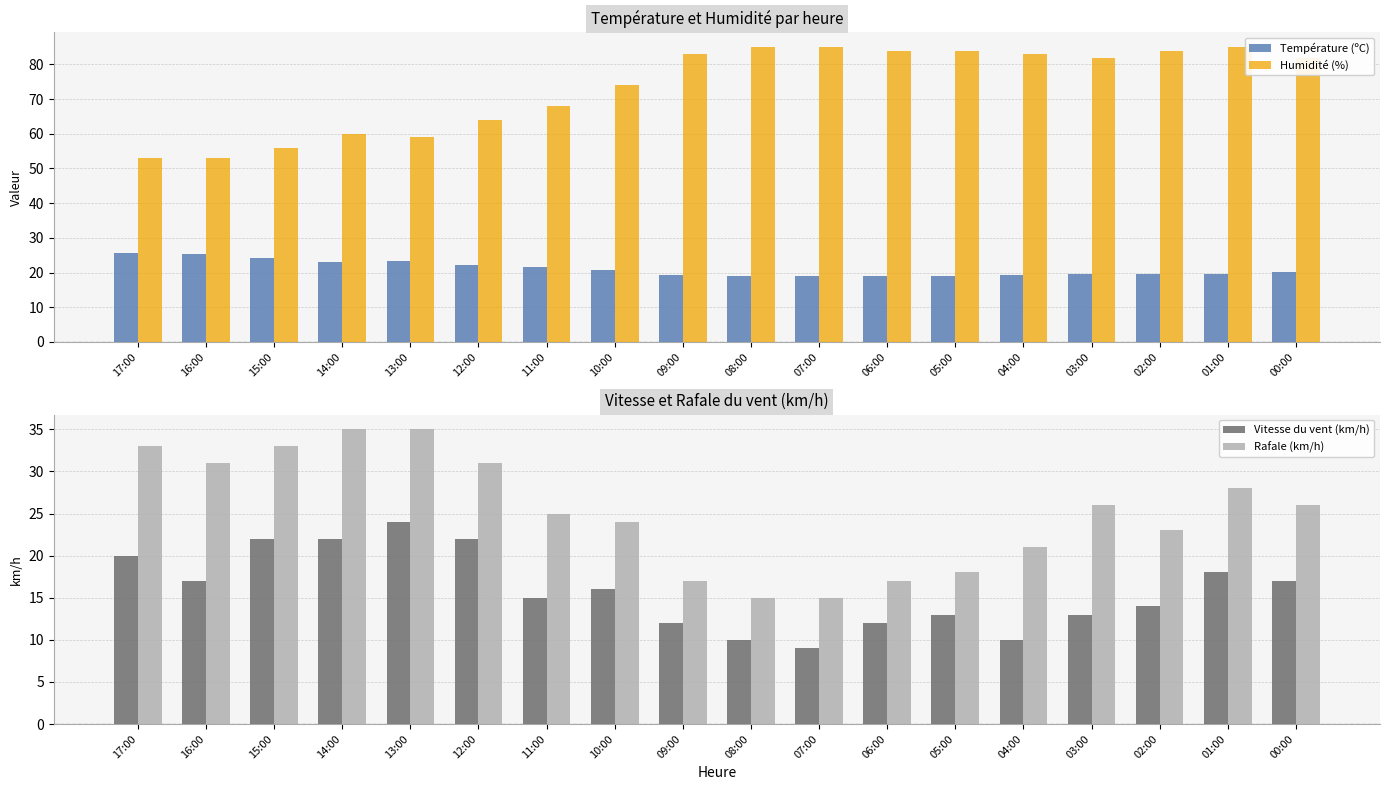

What is the label of the 10th bar from the left?

08:00